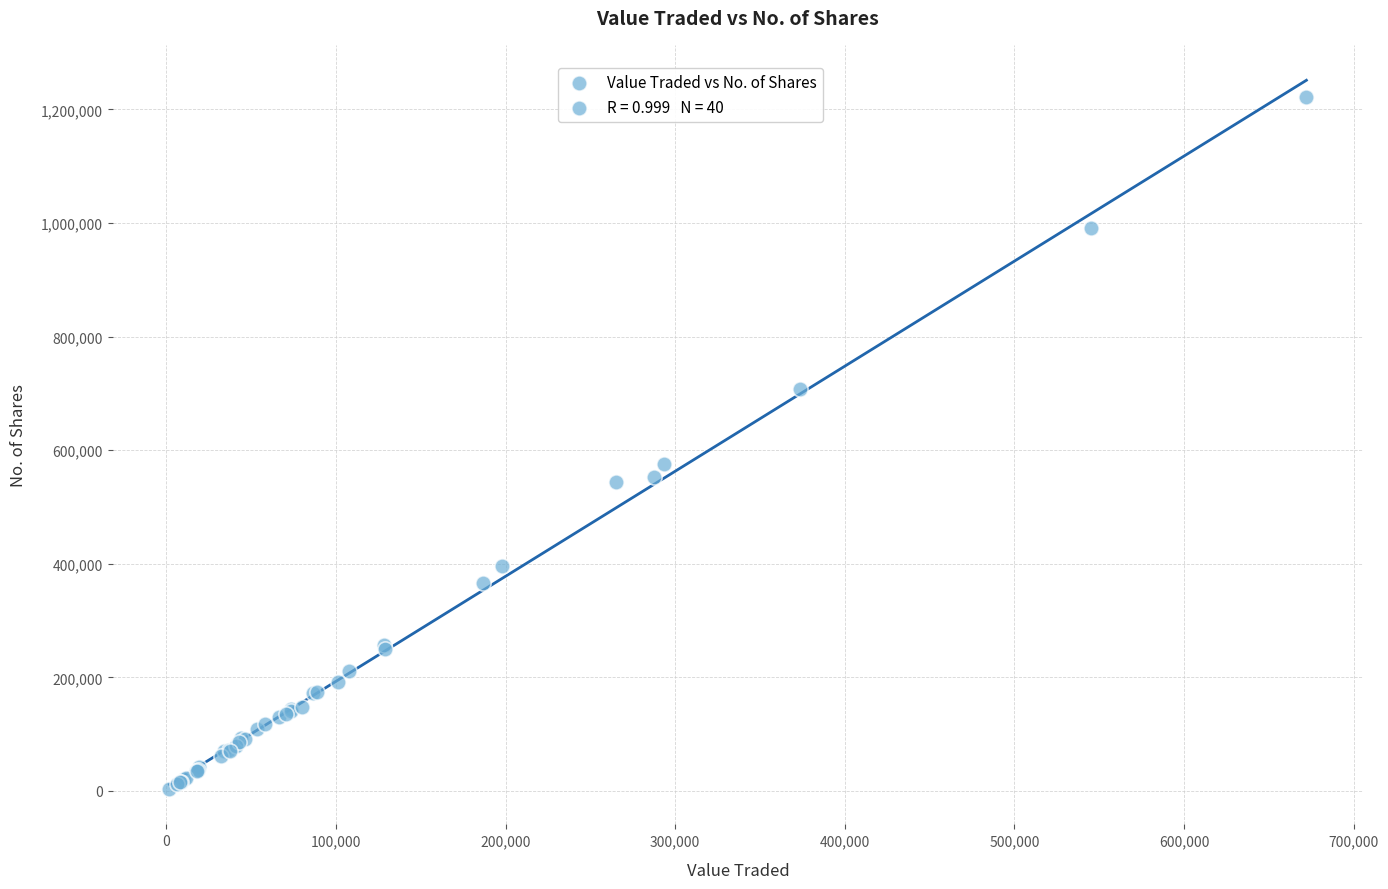

What Y value in the scatter plot is closest to 612828?

575544